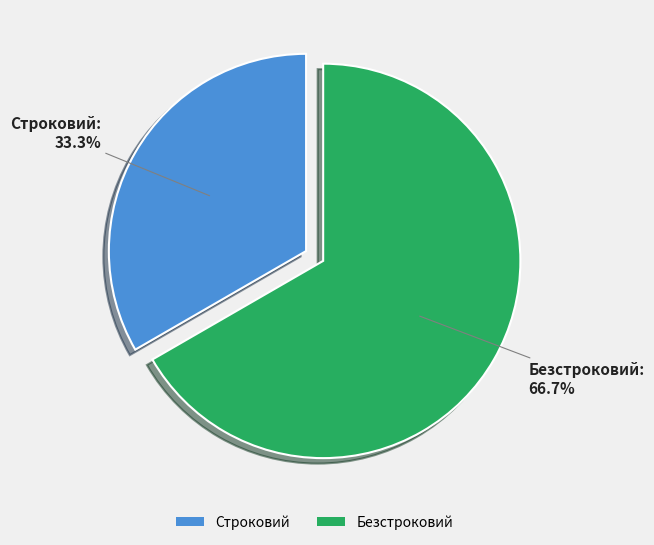

Which slice is the smallest?

Строковий